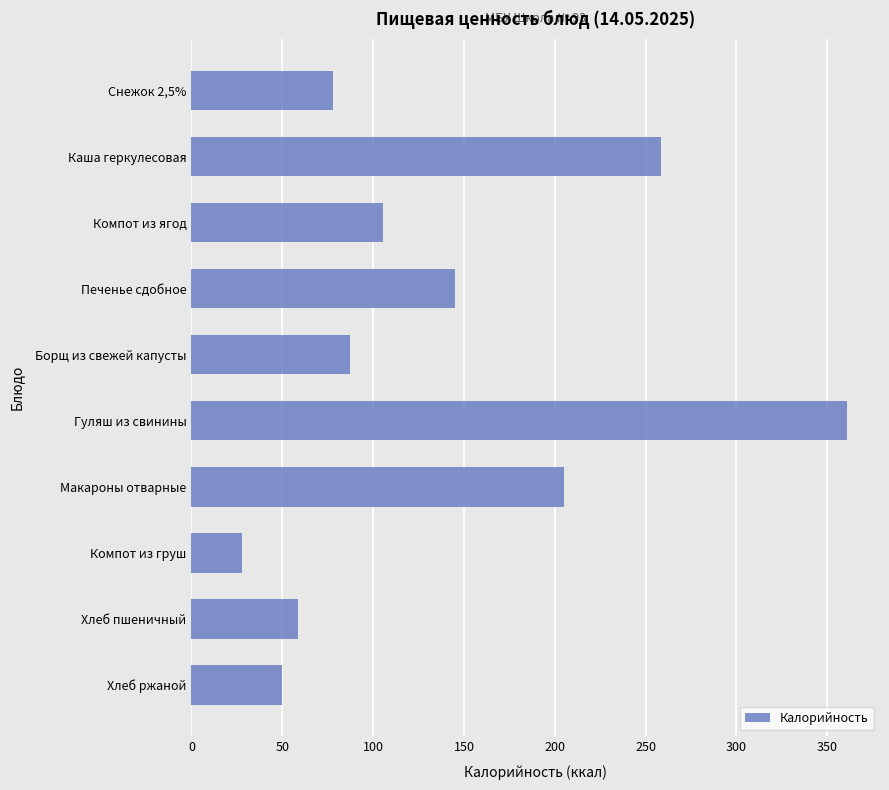

At which label is the value closest to 194?

Макароны отварные